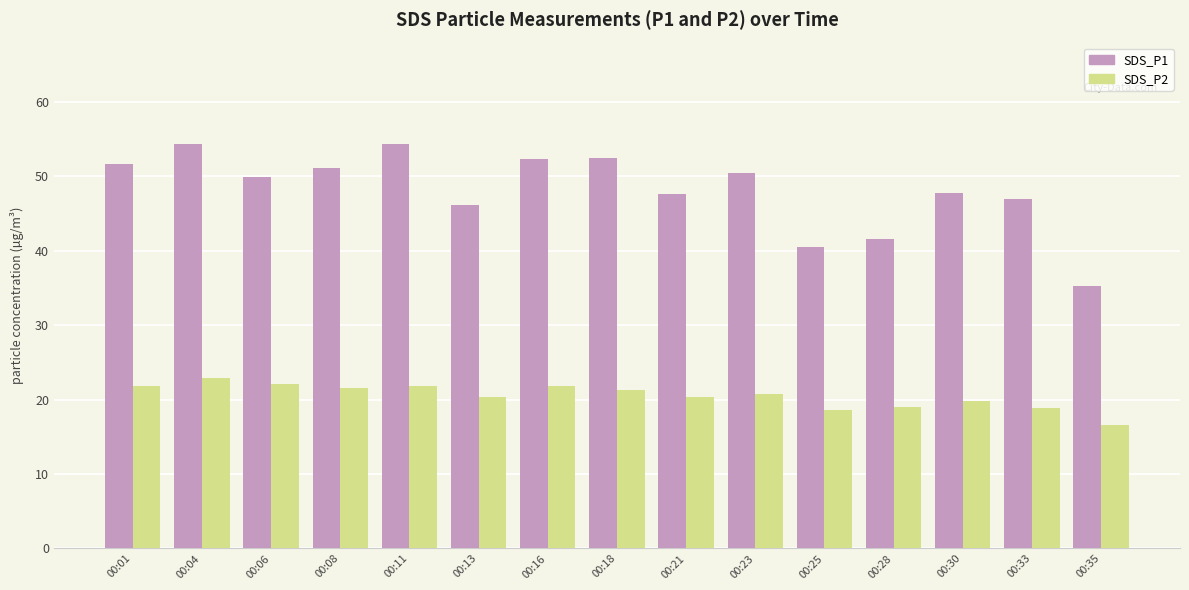

How many bars are there in total?

30